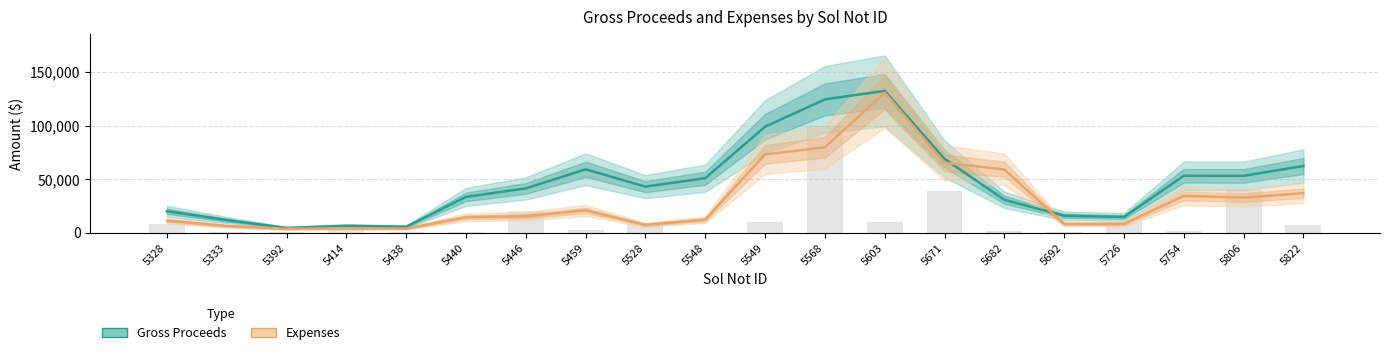

Which category has the highest value in the Expenses series?

5603